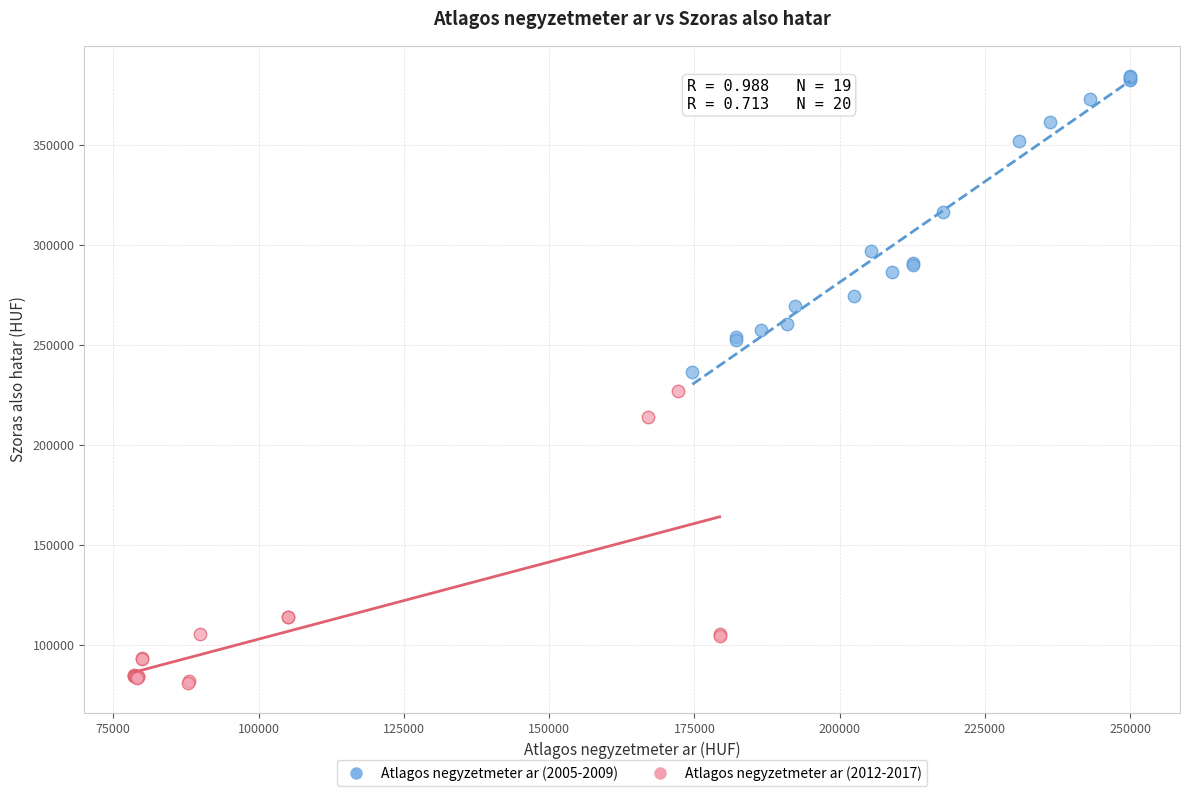

What are all the series names shown in the legend?

Atlagos negyzetmeter ar (2005-2009), Atlagos negyzetmeter ar (2012-2017)